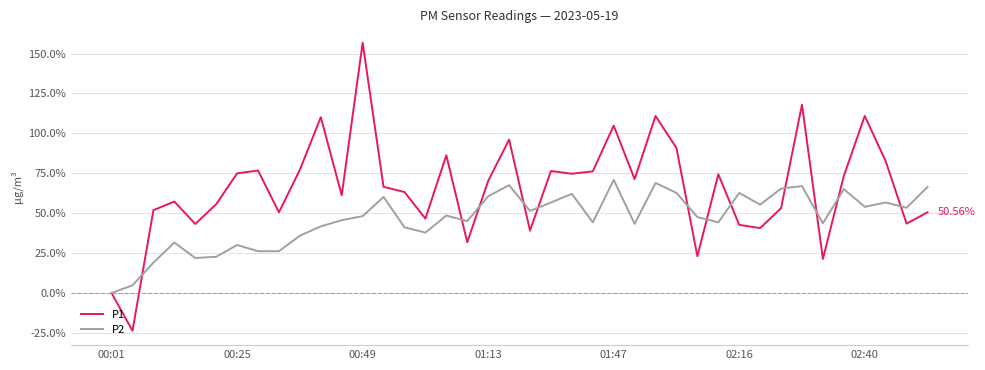

List the series in order of their peak value, lowest first.

P2, P1